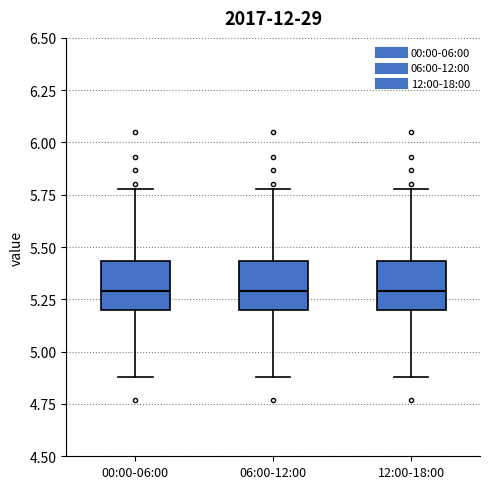

Reading left to right, read every box against the y-axis: the position of its median line, the range the box covers, and the ends of its whiskers. The values are not printed on the chart, so give them approximately, as read against the axis.

00:00-06:00: median 5.30, box 5.20 to 5.45, whiskers 4.90 to 5.80
06:00-12:00: median 5.30, box 5.20 to 5.45, whiskers 4.90 to 5.80
12:00-18:00: median 5.30, box 5.20 to 5.45, whiskers 4.90 to 5.80